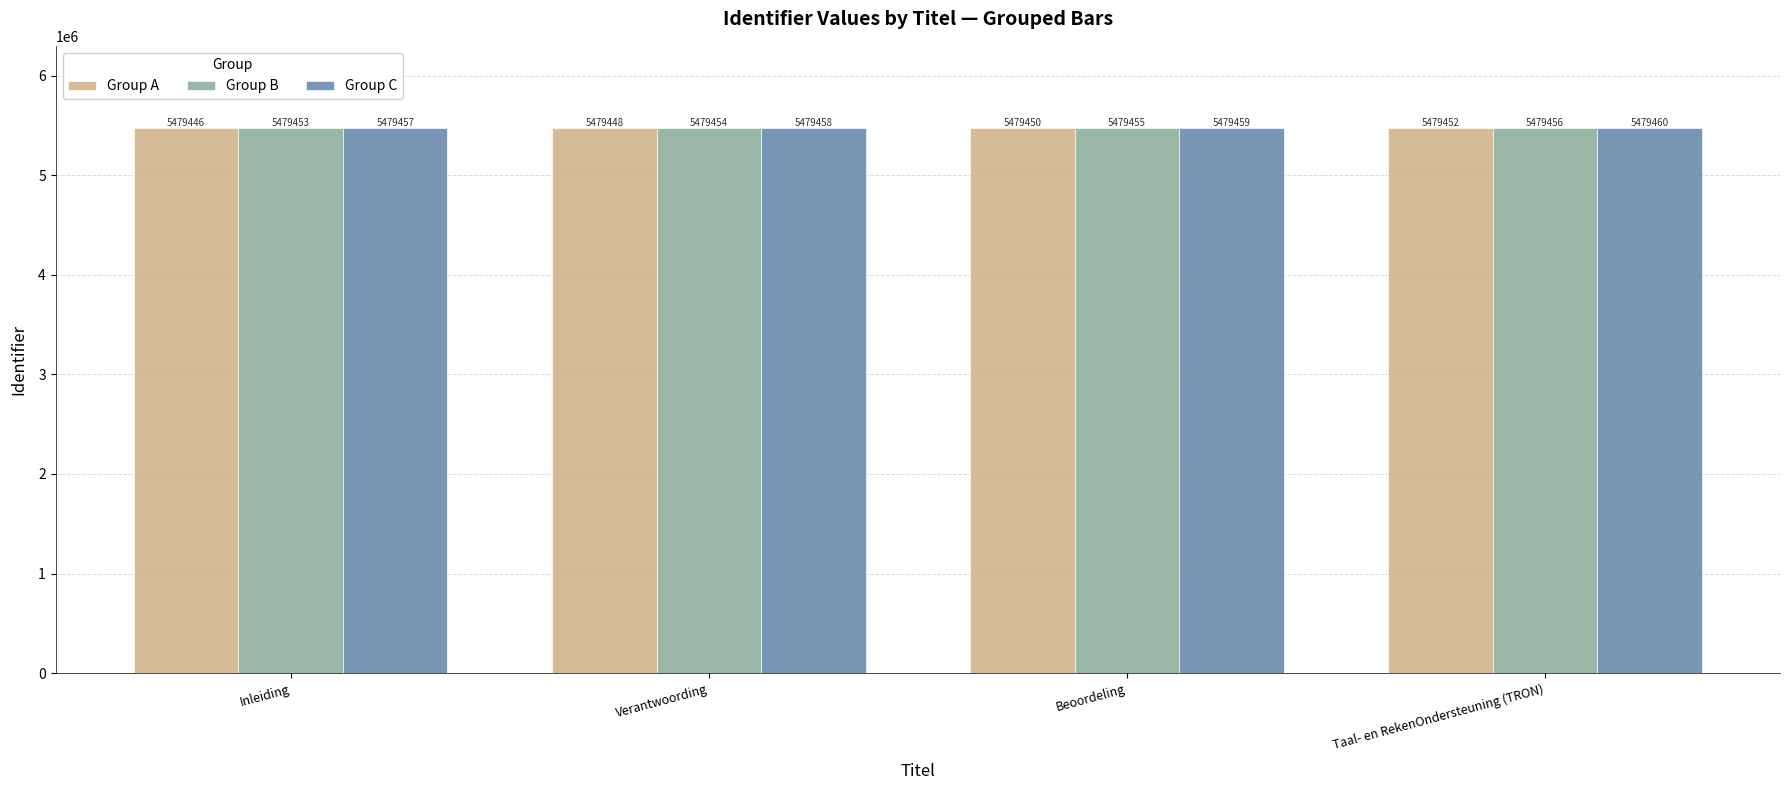

How many values in the Group C series are below 5479459?

2